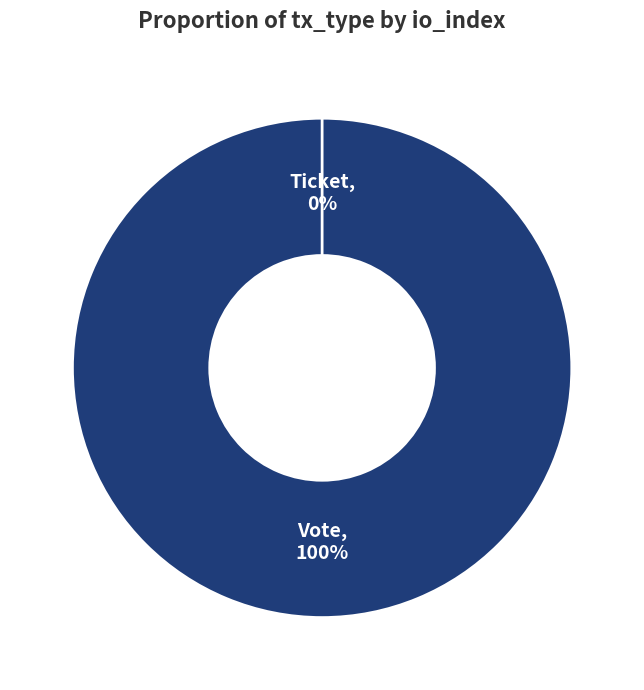

What is the smallest slice in the pie chart?

Ticket